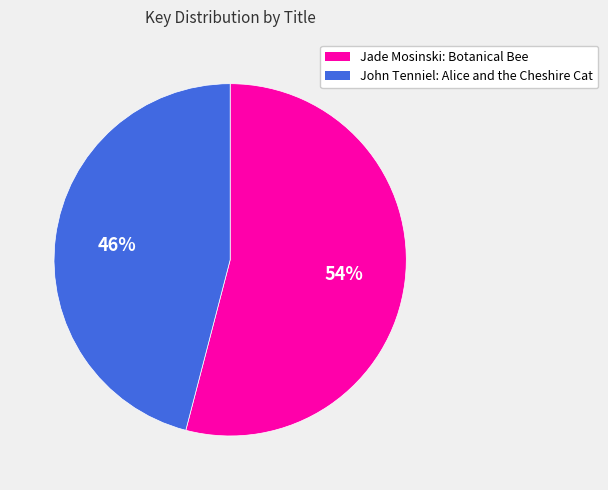

The John Tenniel: Alice and the Cheshire Cat slice represents 39% of the pie. True or false?

False